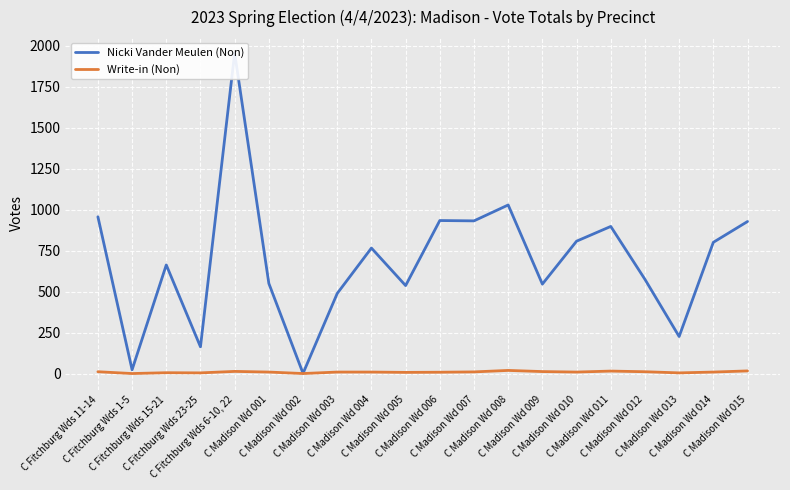

What is the sum of the Write-in (Non) values at C Madison Wd 009 and C Madison Wd 001?

21